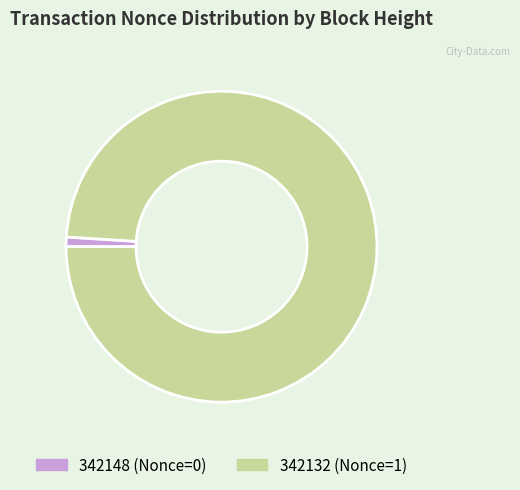

Rank the categories by value from highest to lowest.

342132, 342148